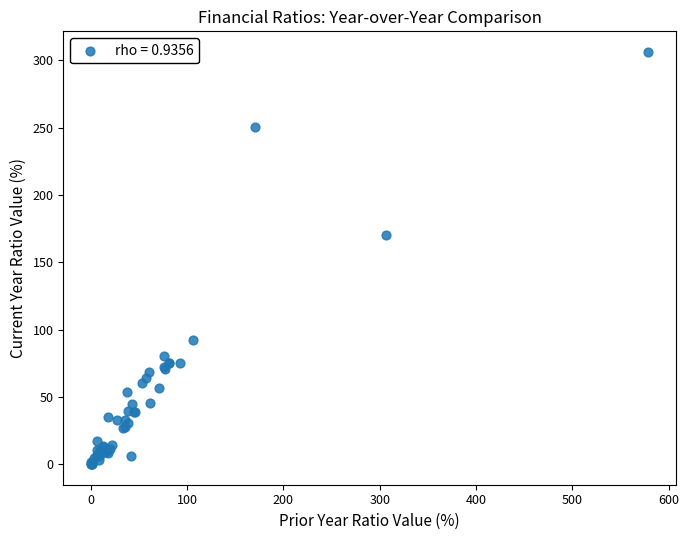

What Y value in the scatter plot is closest to 153?

170.4